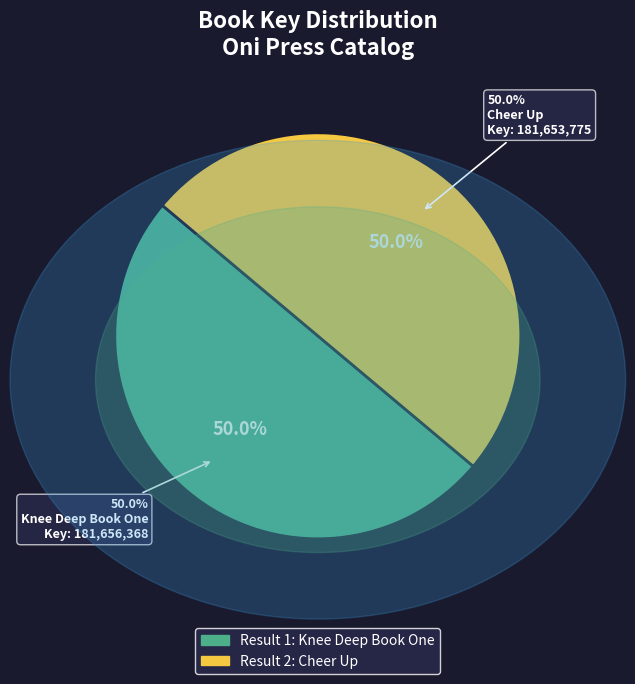

To the nearest percent, what is the combined percentage of 1 and 2?

100%